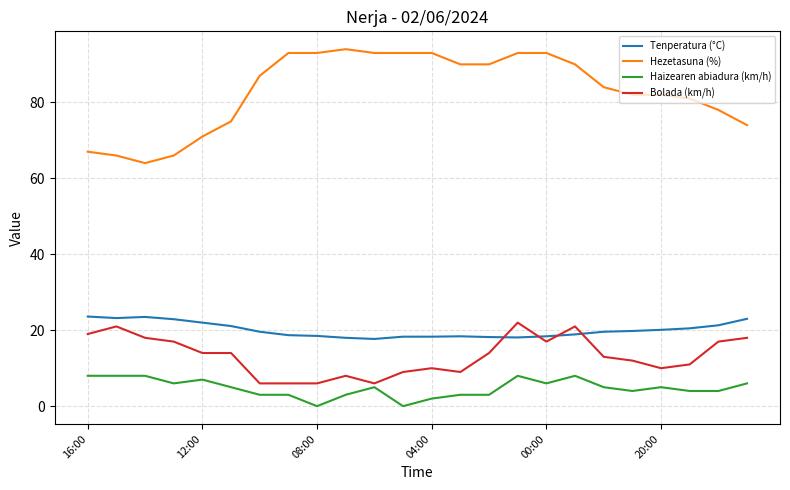

Which series has the largest range (max minus min)?

Hezetasuna (%)